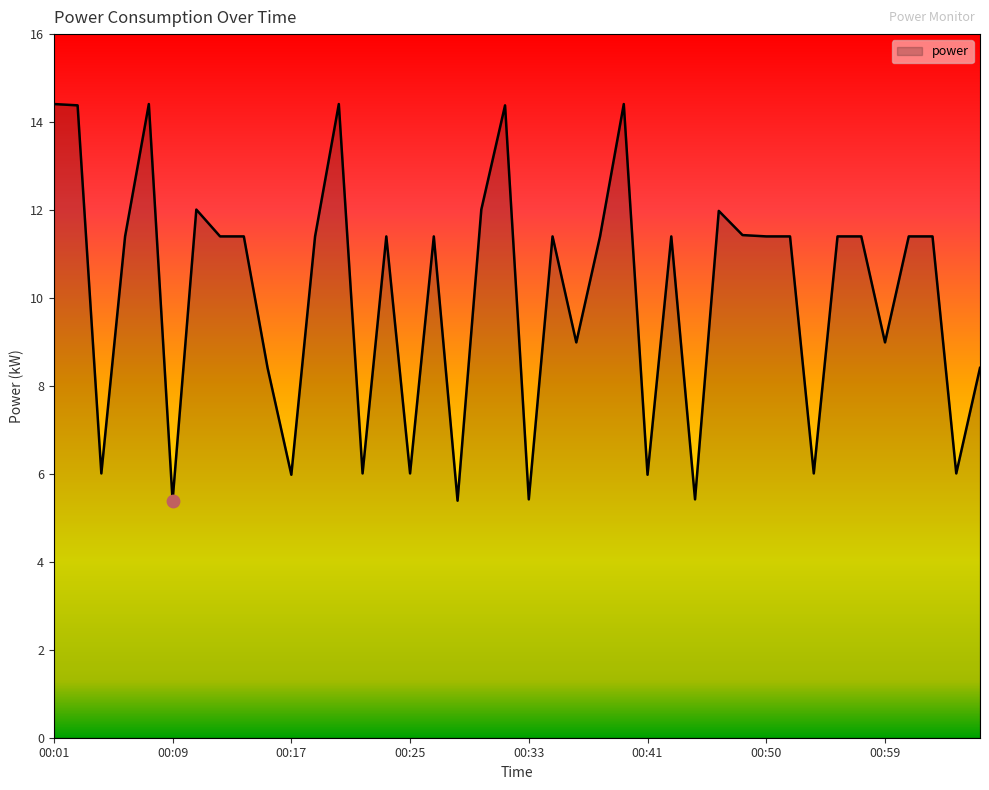

What is the difference between the maximum and minimum values?

9.0